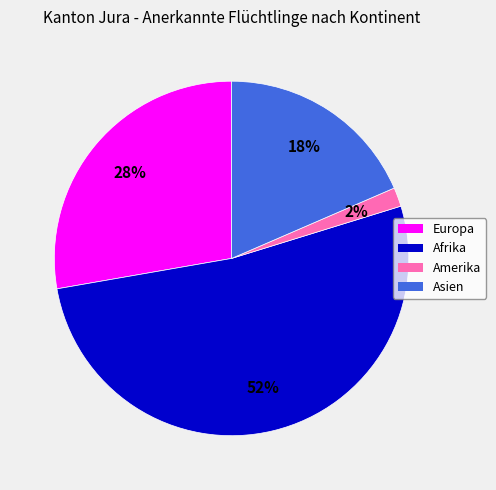

Between Asien and Afrika, which is larger?

Afrika